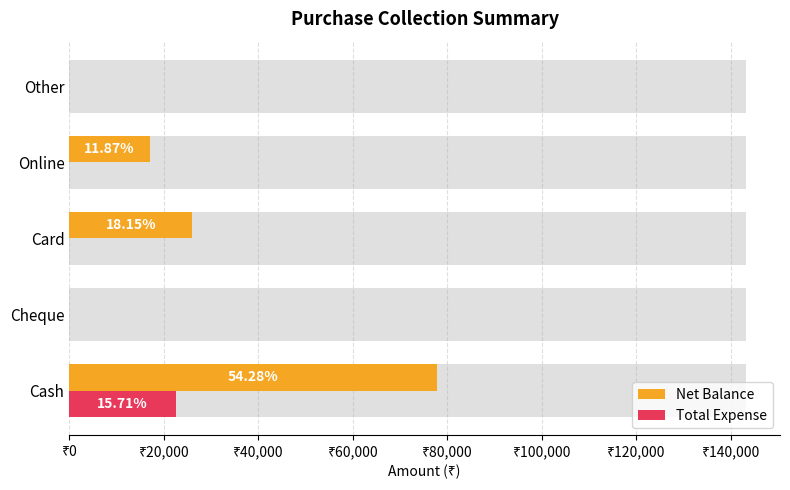

Is it true that Net Balance equals 17000 at Online?

True